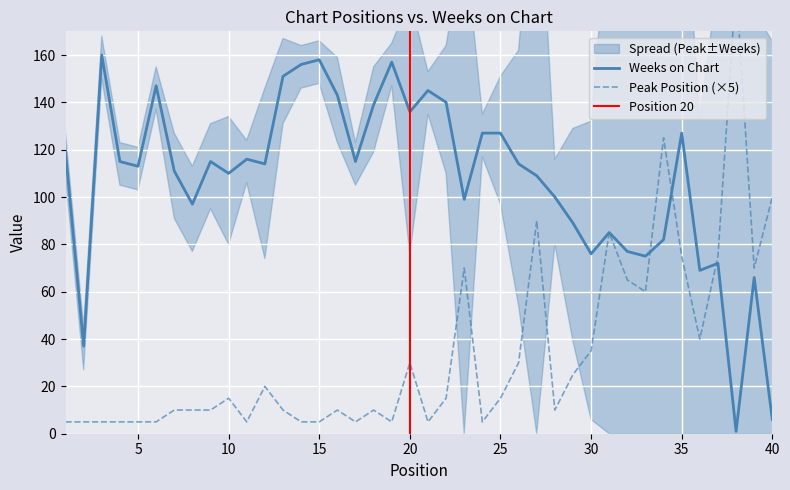

At which category is the sum across all series the highest?

34